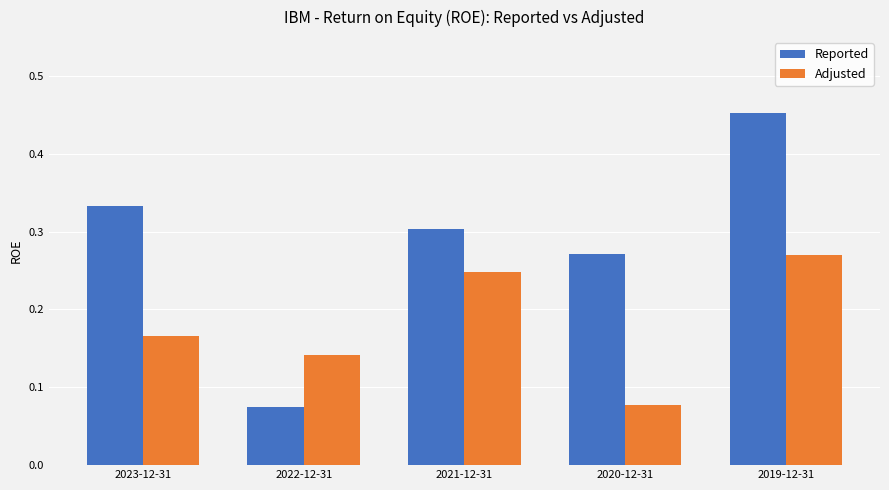

Between 2023-12-31 and 2020-12-31, which series saw the biggest shift?

Adjusted